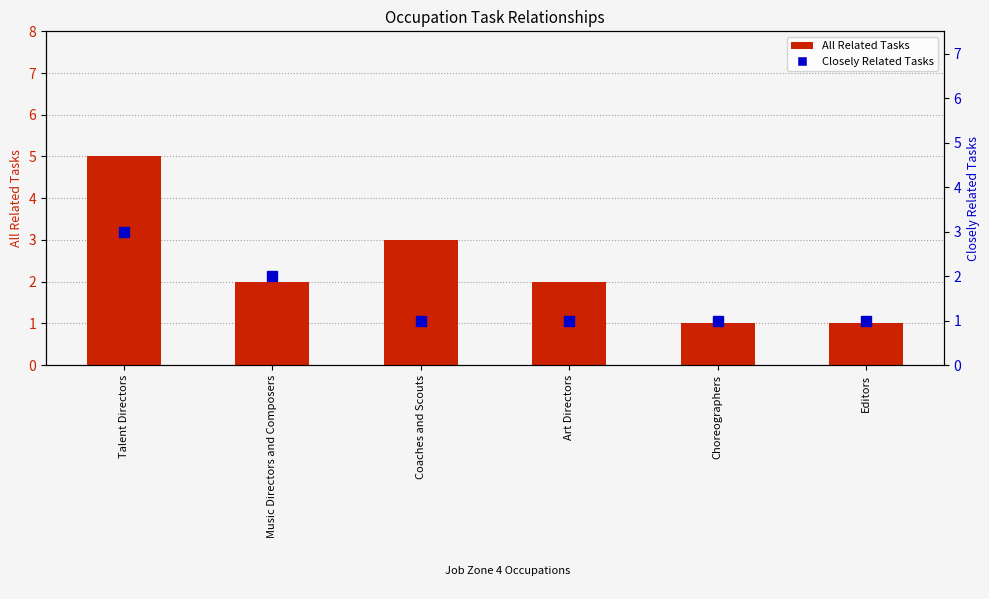

True or false: Closely Related Tasks has a value of 0 at Editors.

False